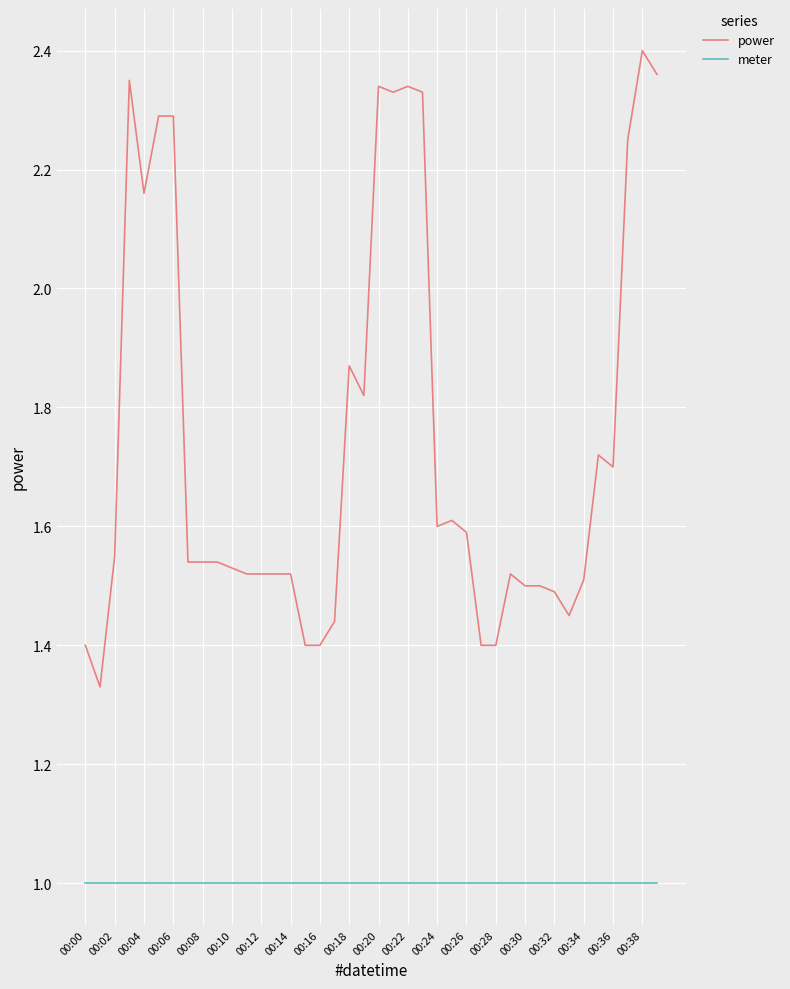

Does the chart display data point markers on the line(s)?

No